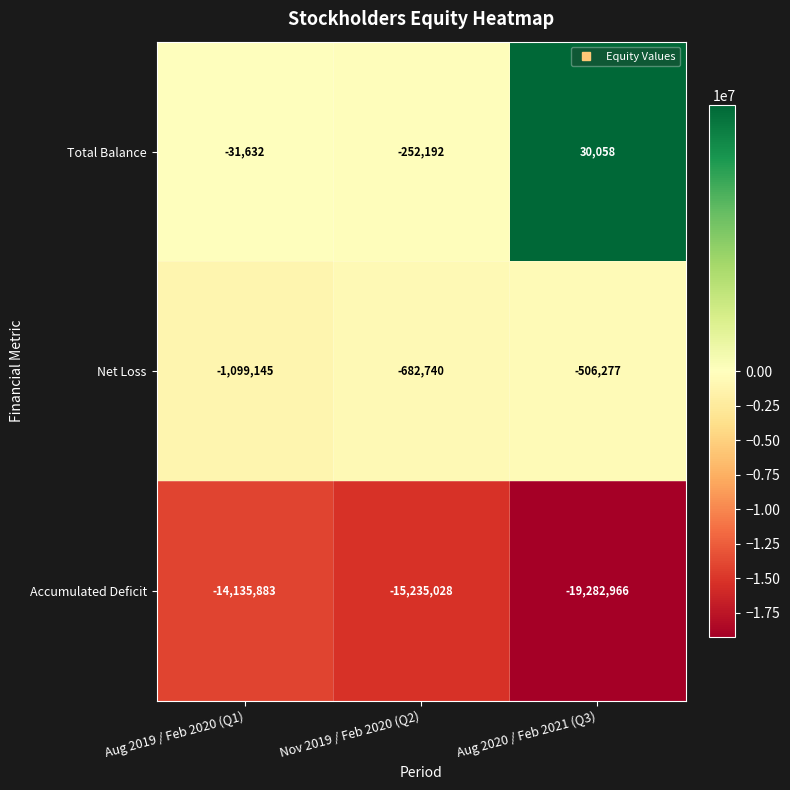

At which label is Accumulated Deficit closest to -16709424?

Nov 2019 / Feb 2020 (Q2)